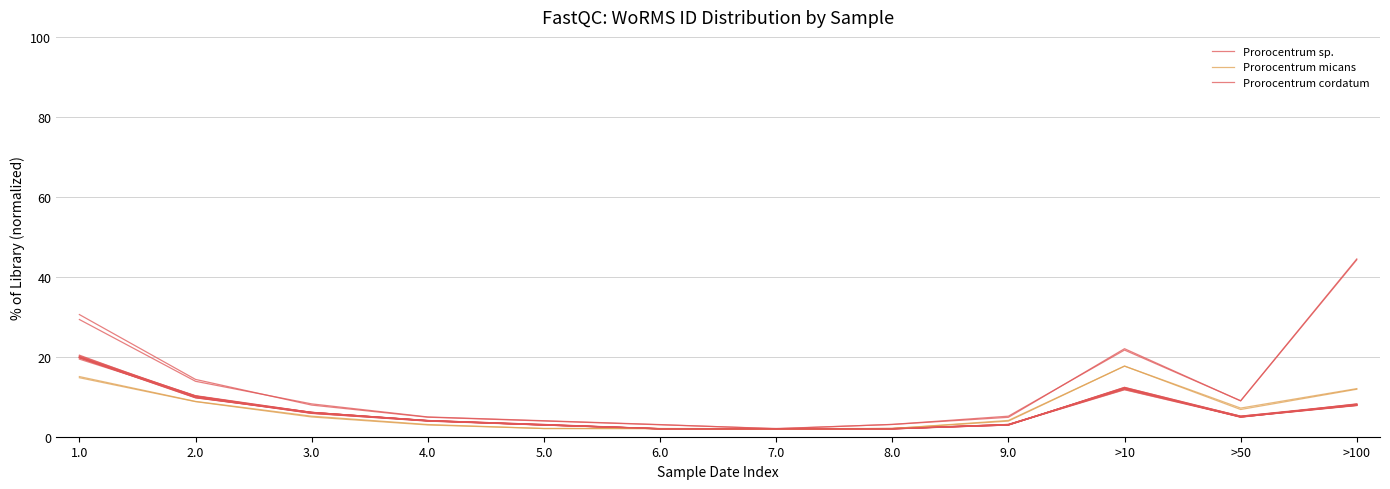

Reading left to right, transcribe all the data shown in this chart.

Prorocentrum sp.: 1.0=19.8	2.0=10.3	3.0=6.1	4.0=4.0	5.0=2.9	6.0=2.0	7.0=1.9	8.0=2.0	9.0=3.0	>10=12.1	>50=4.9	>100=8.2
Prorocentrum micans: 1.0=15.0	2.0=8.8	3.0=5.1	4.0=3.0	5.0=2.1	6.0=2.0	7.0=2.0	8.0=2.1	9.0=3.9	>10=17.7	>50=6.8	>100=11.9
Prorocentrum cordatum: 1.0=30.6	2.0=14.3	3.0=7.9	4.0=4.9	5.0=3.9	6.0=3.0	7.0=2.0	8.0=3.1	9.0=4.9	>10=22.0	>50=9.0	>100=44.2